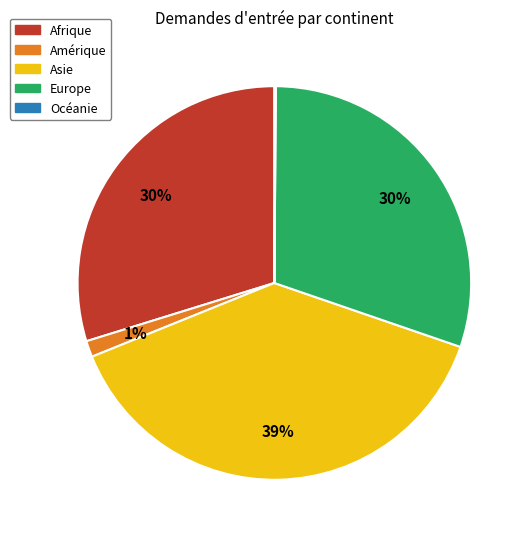

Is Amérique the majority of the pie?

No